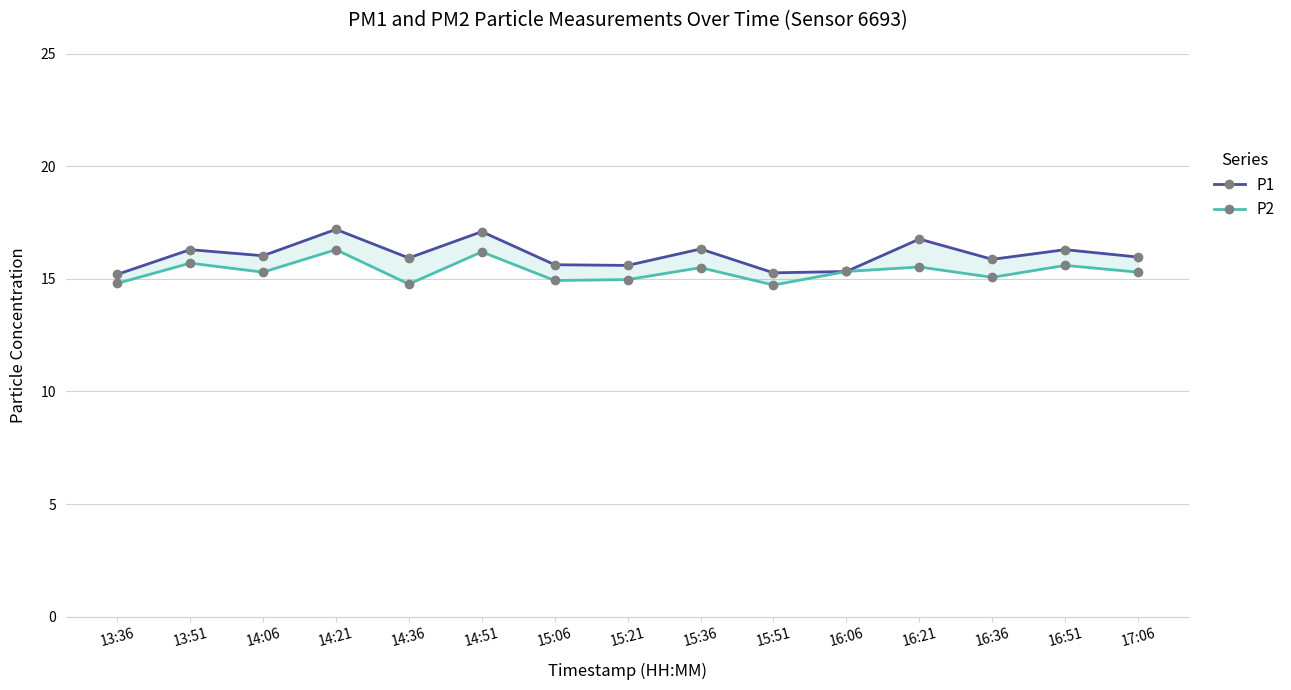

In P2, how many points are lower than both neighbors (excluding endpoints)?

5